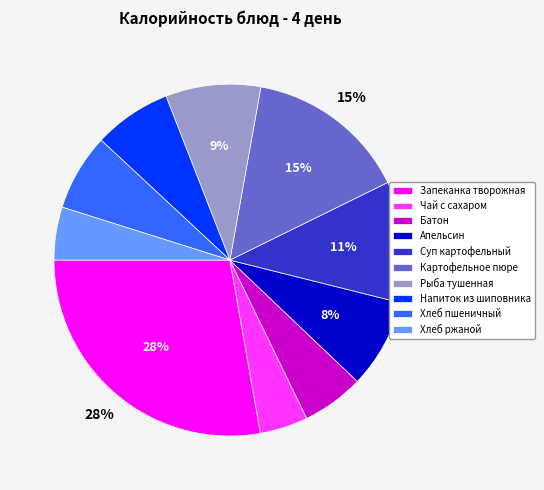

Is the sum of Апельсин and Запеканка творожная greater than half?

No